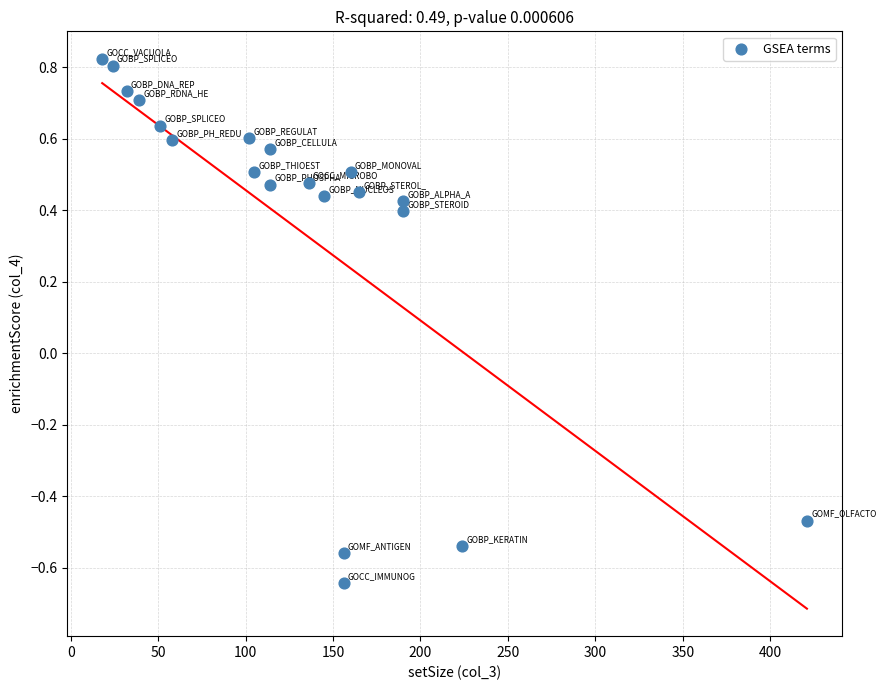

What is the range of Y values (max minus min)?

1.5